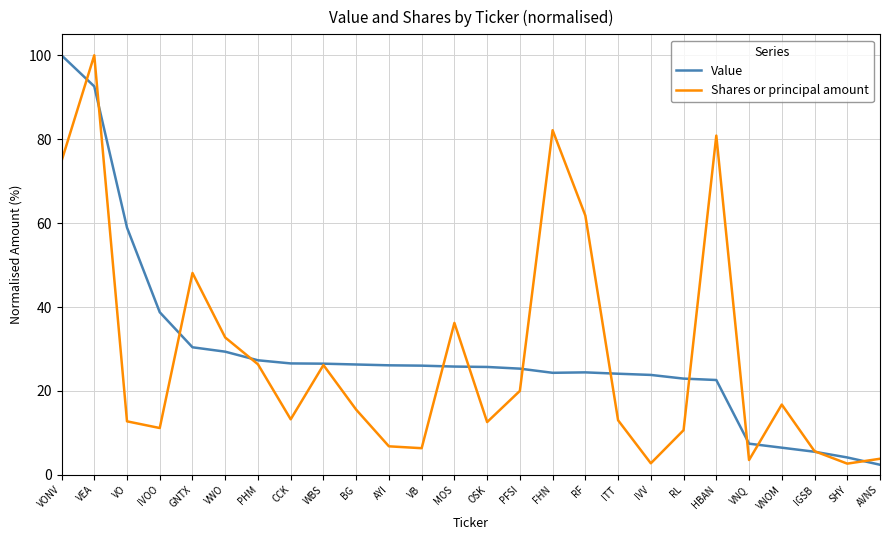

True or false: Shares or principal amount has a value of 5.8 at ITT.

False